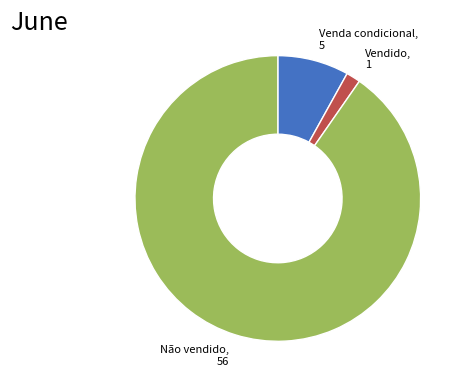

Combined, do Venda condicional and Não vendido account for over 50%?

Yes